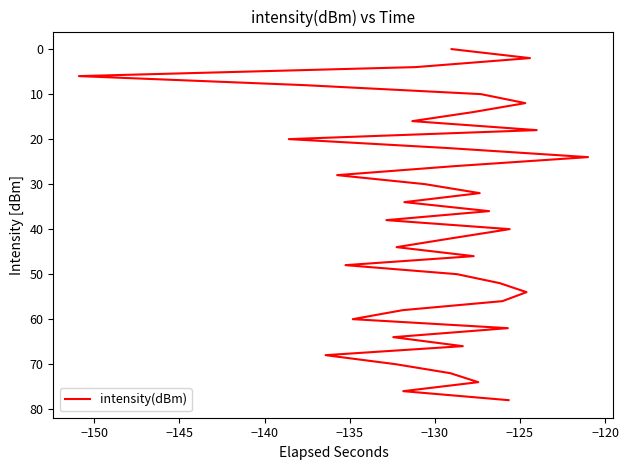

What is the label of the 38th point from the right?

−145